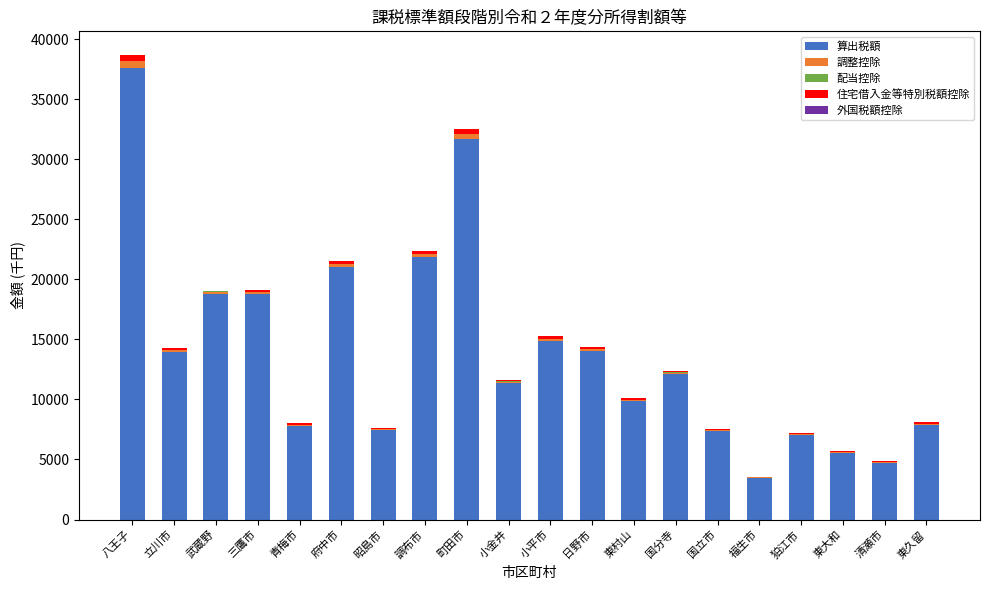

What is the maximum value for 算出税額?

37625.0